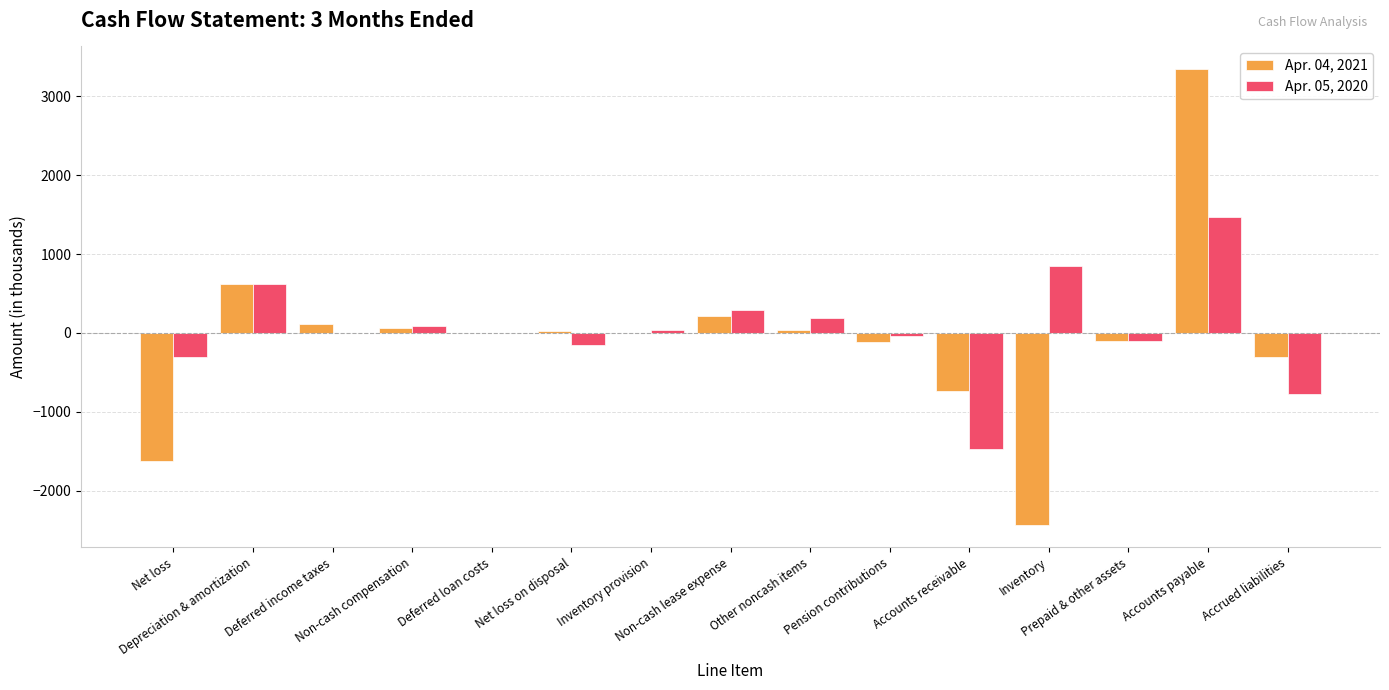

At which category is the sum across all series the highest?

Accounts payable